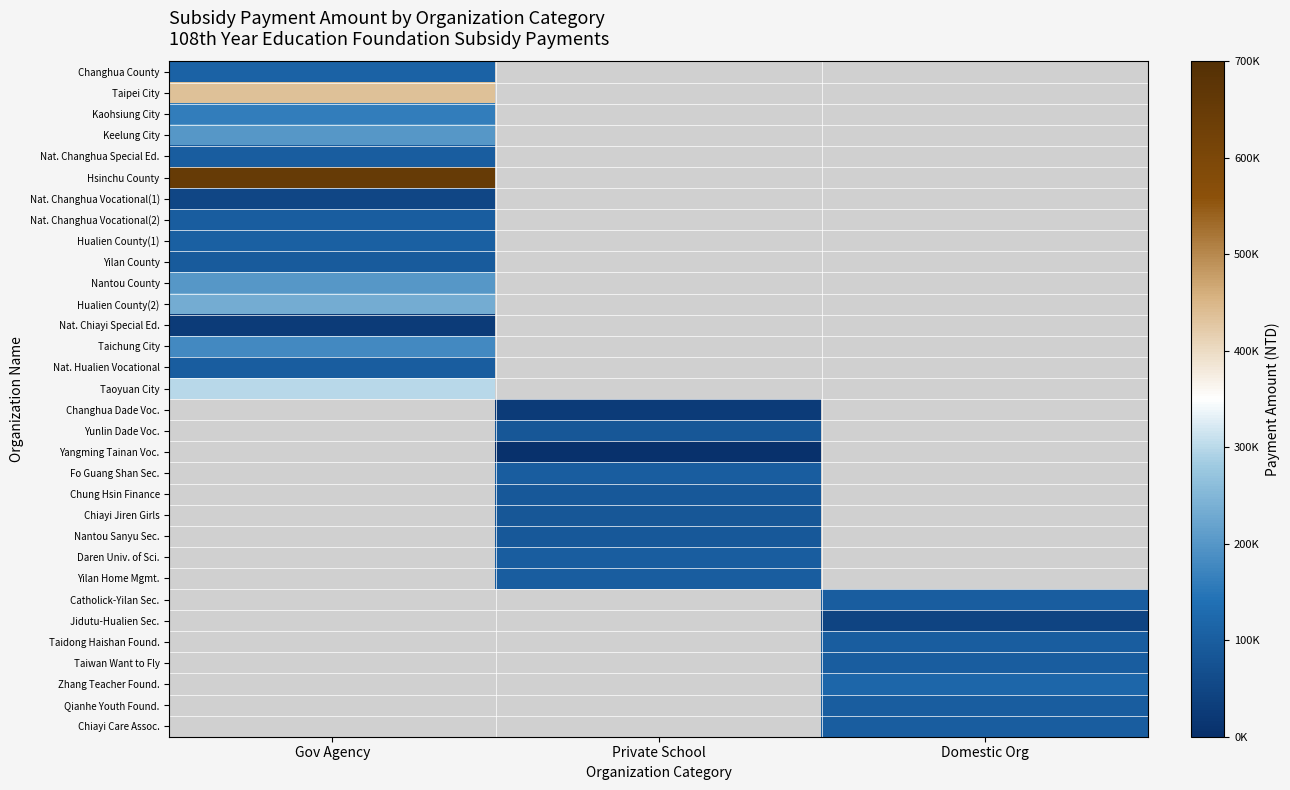

List the series in order of their peak value, highest first.

Hsinchu County, Taipei City, Taoyuan City, Hualien County(2), Keelung City, Nantou County, Taichung City, Kaohsiung City, Changhua County, Hualien County(1), Nat. Changhua Special Ed., Nat. Changhua Vocational(2), Yilan County, Nat. Changhua Vocational(1), Nat. Chiayi Special Ed., Changhua Dade Voc., Yunlin Dade Voc., Yangming Tainan Voc., Fo Guang Shan Sec., Chung Hsin Finance, Chiayi Jiren Girls, Nantou Sanyu Sec., Daren Univ. of Sci., Yilan Home Mgmt., Catholick-Yilan Sec., Jidutu-Hualien Sec., Taidong Haishan Found., Taiwan Want to Fly, Zhang Teacher Found., Qianhe Youth Found., Chiayi Care Assoc., Nat. Hualien Vocational